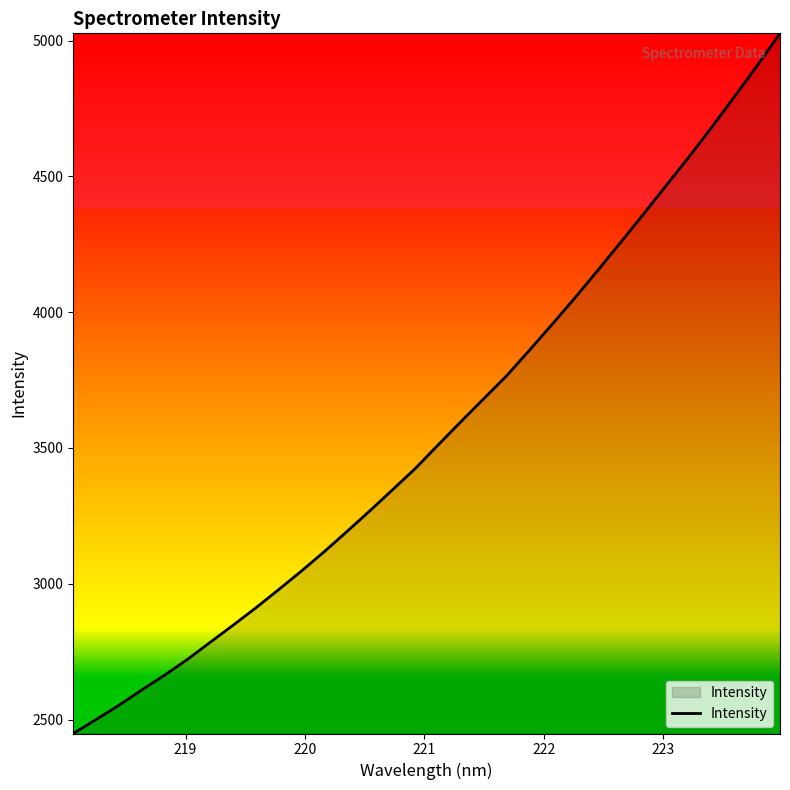

What is the maximum value shown in the chart?

5026.9